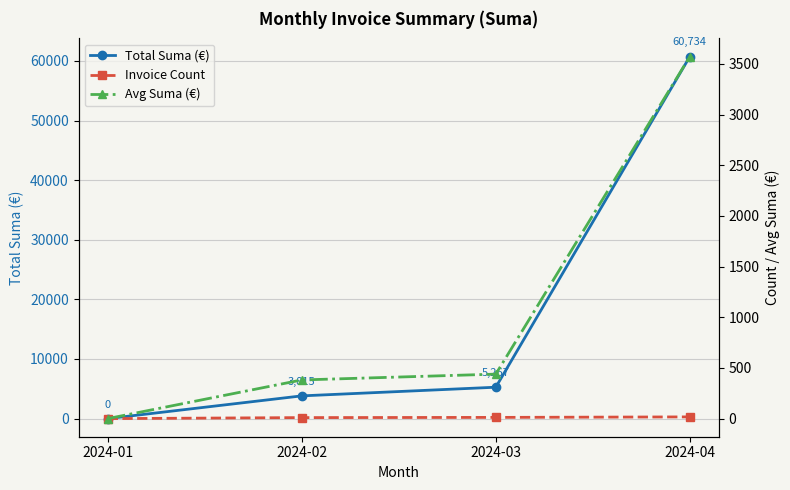

What is the sum of the Avg Suma (€) values at 2024-03 and 2024-02?

820.5